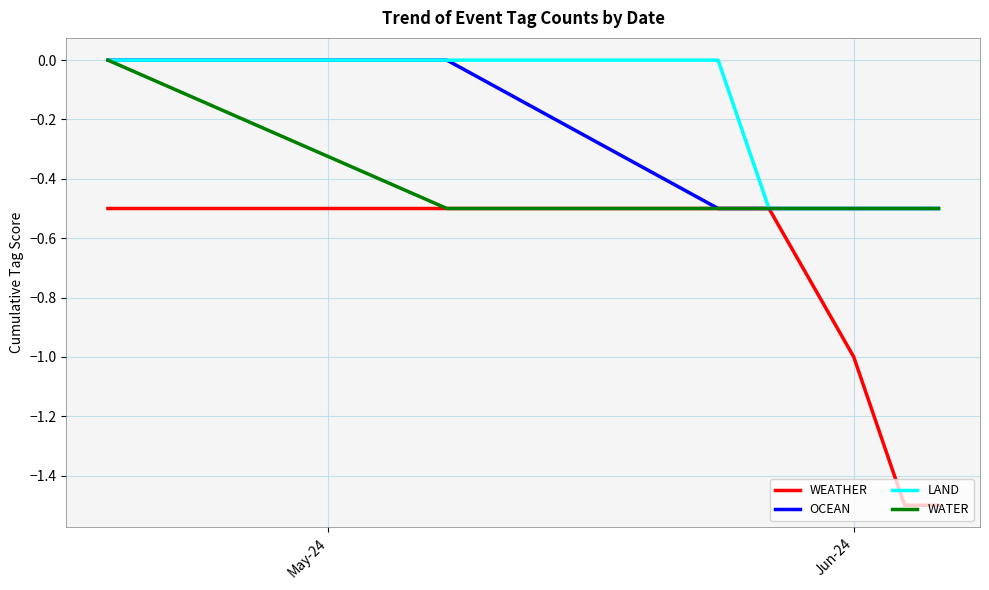

How many lines are shown in the chart?

4